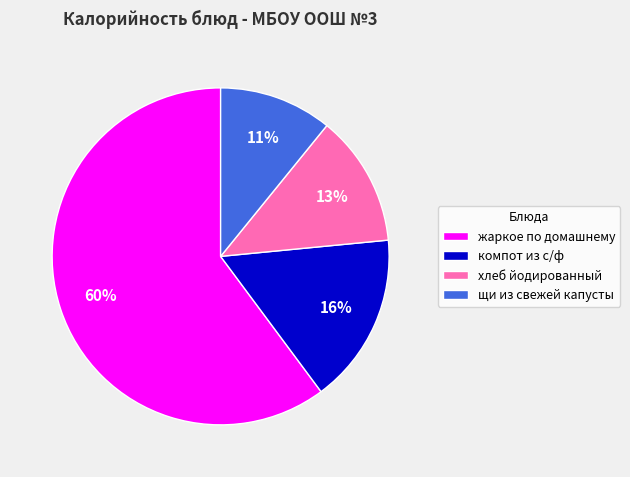

What percentage is the хлеб йодированный slice, to the nearest percent?

13%